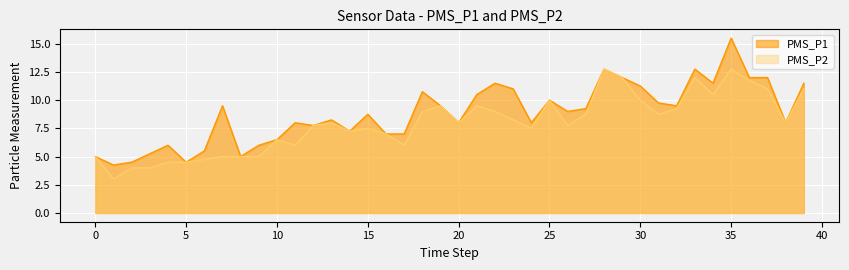

How many values in the PMS_P1 series exceed 9?

19